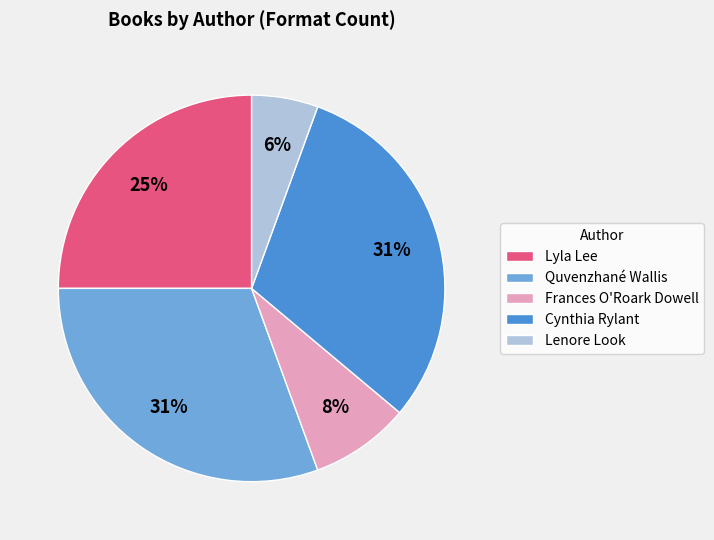

Is Lyla Lee the majority of the pie?

No